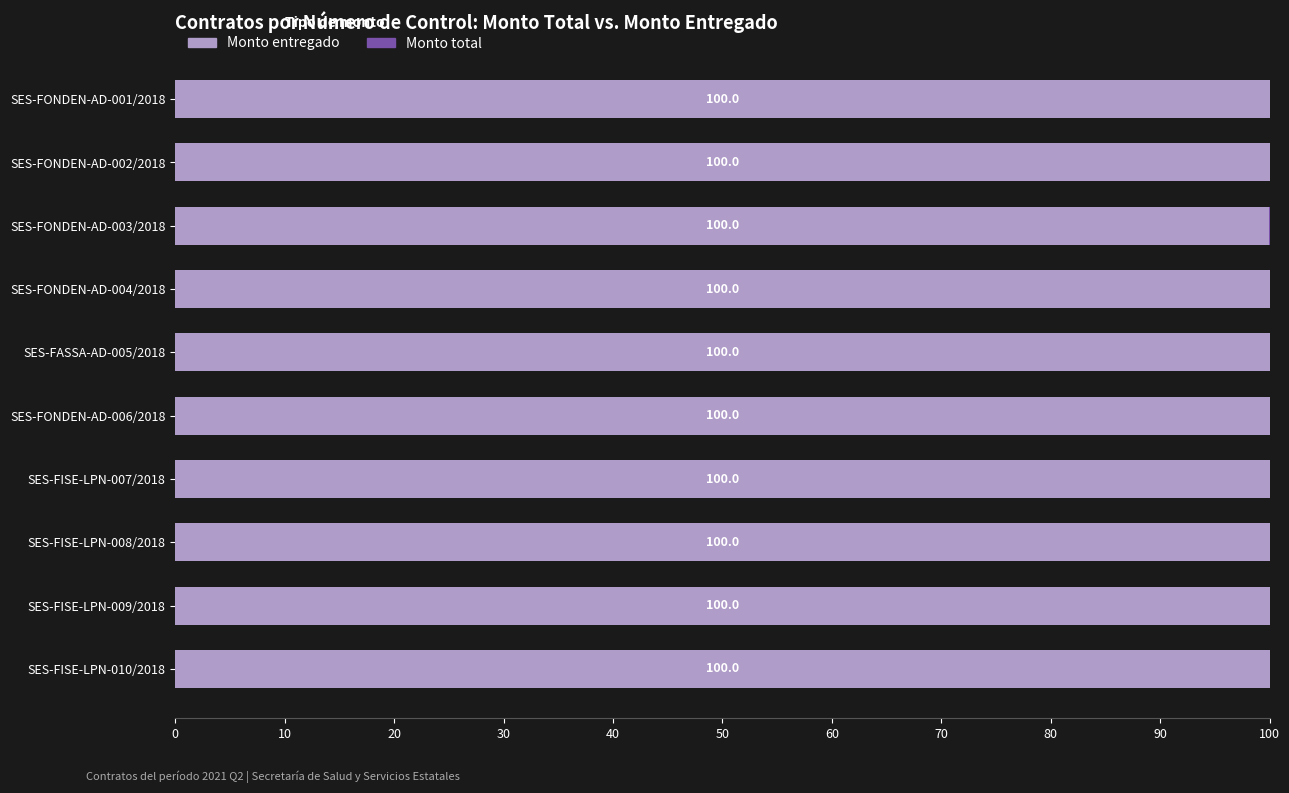

What is the sum of the Monto entregado values at SES-FONDEN-AD-001/2018 and SES-FISE-LPN-010/2018?

200.0